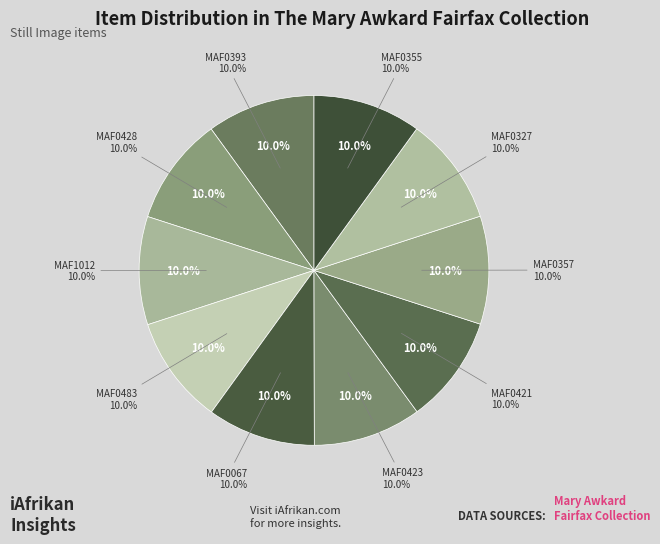

To the nearest percent, what is the average slice percentage?

10%